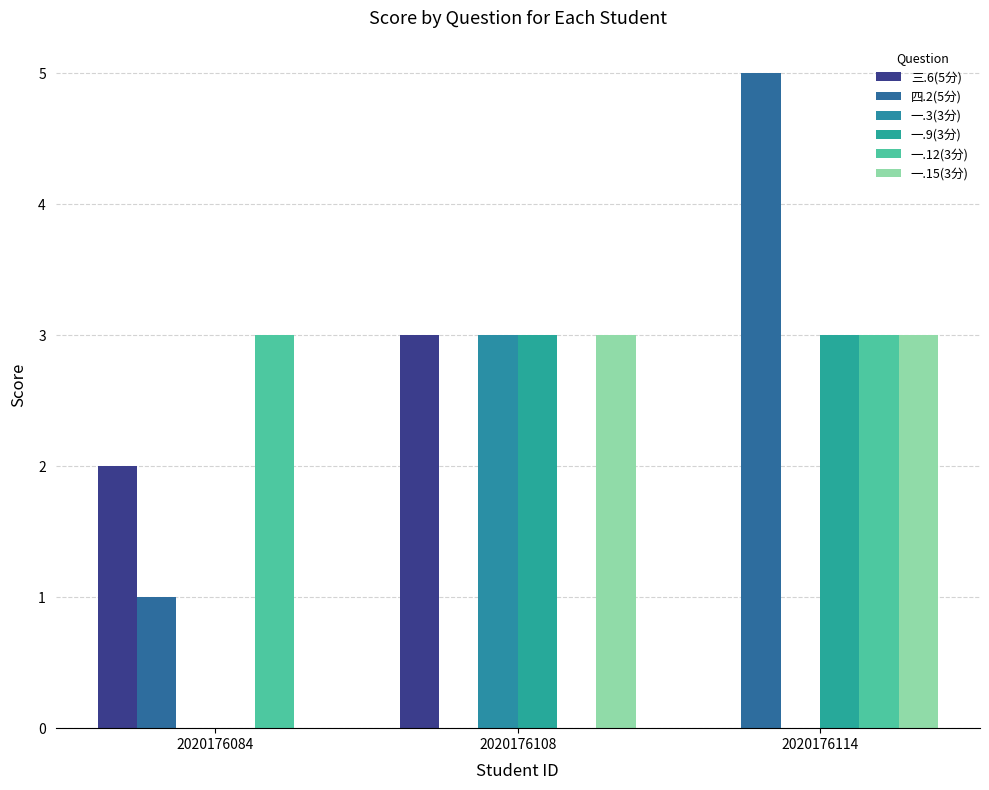

Reading right to left, list all the values displayed in this chart.

三.6(5分): 2020176114=0	2020176108=3	2020176084=2
四.2(5分): 2020176114=5	2020176108=0	2020176084=1
一.3(3分): 2020176114=0	2020176108=3	2020176084=0
一.9(3分): 2020176114=3	2020176108=3	2020176084=0
一.12(3分): 2020176114=3	2020176108=0	2020176084=3
一.15(3分): 2020176114=3	2020176108=3	2020176084=0